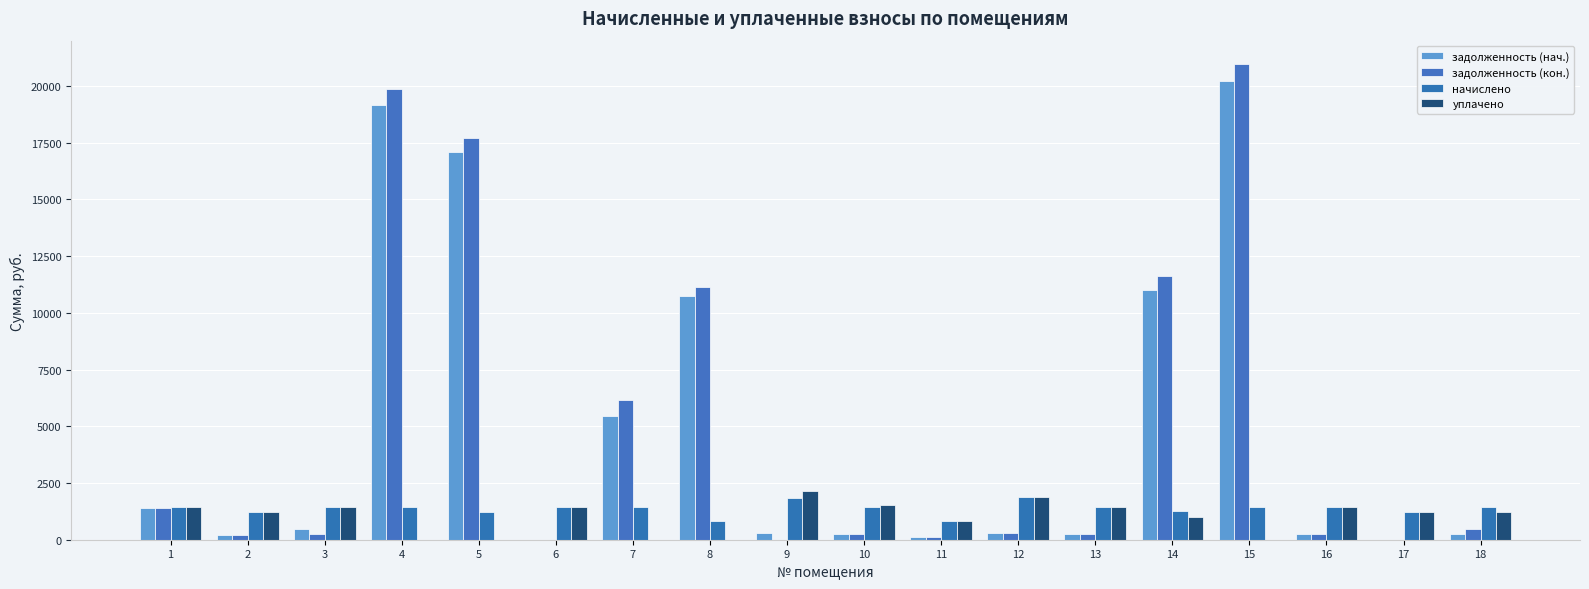

What are all the series names shown in the legend?

задолженность (нач.), задолженность (кон.), начислено, уплачено